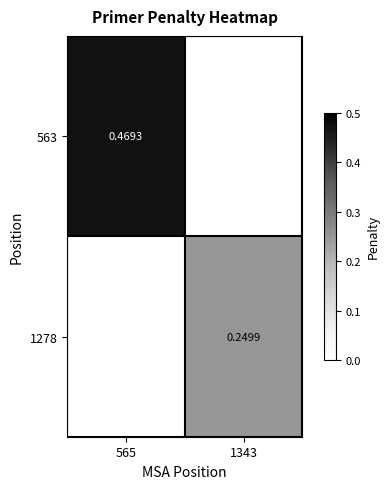

Is the value of 1278 at 1343 greater than the value of 563 at 565?

No